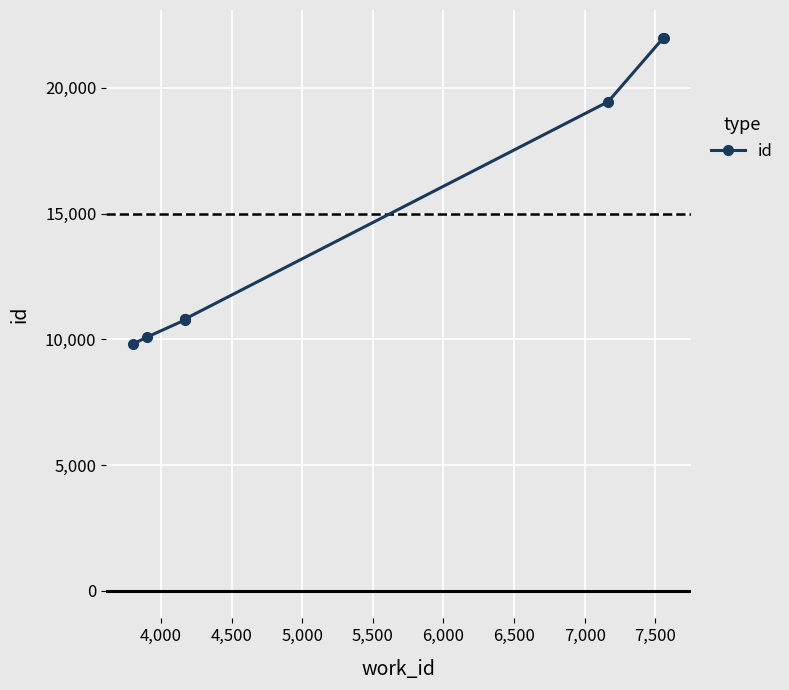

What is the label of the 2nd point from the left?

4,000